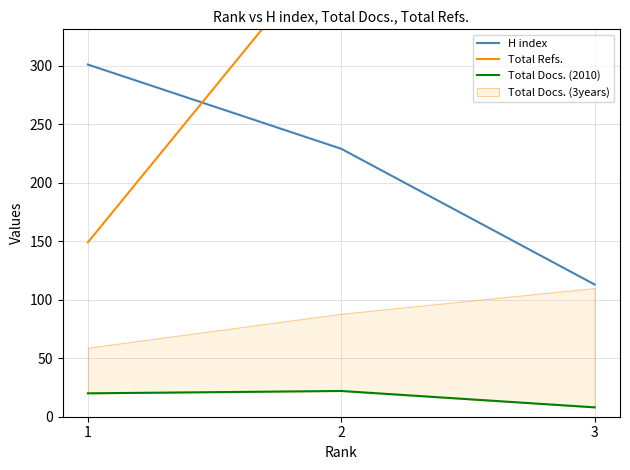

What is the value of the H index point at the 2nd from the left?

229